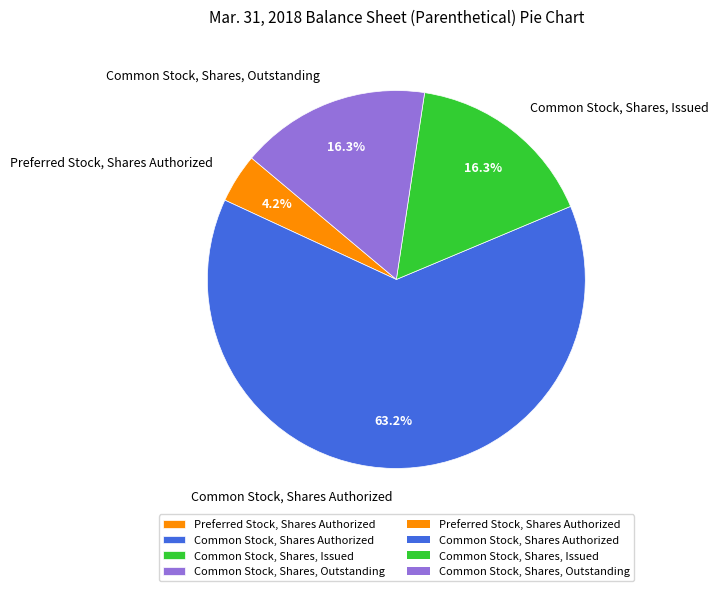

What is the ratio of the value at Common Stock, Shares Authorized to the value at Preferred Stock, Shares Authorized?

15.0